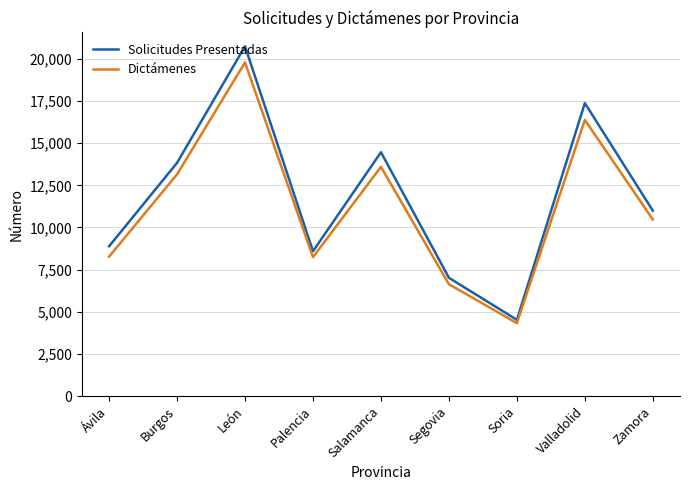

How many lines are shown in the chart?

2